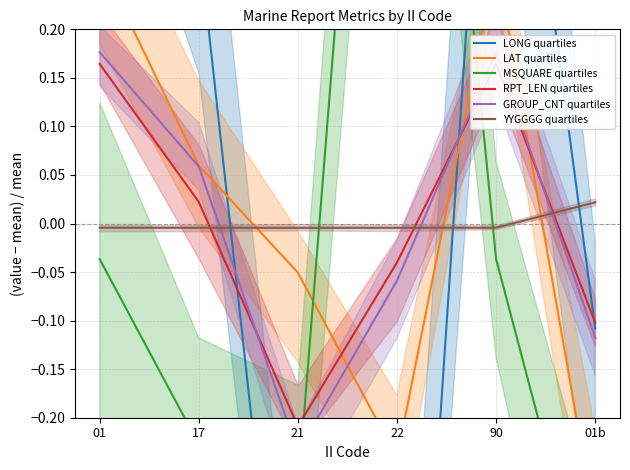

Rank the categories by MSQUARE quartiles value from highest to lowest.

22, 01, 90, 17, 21, 01b